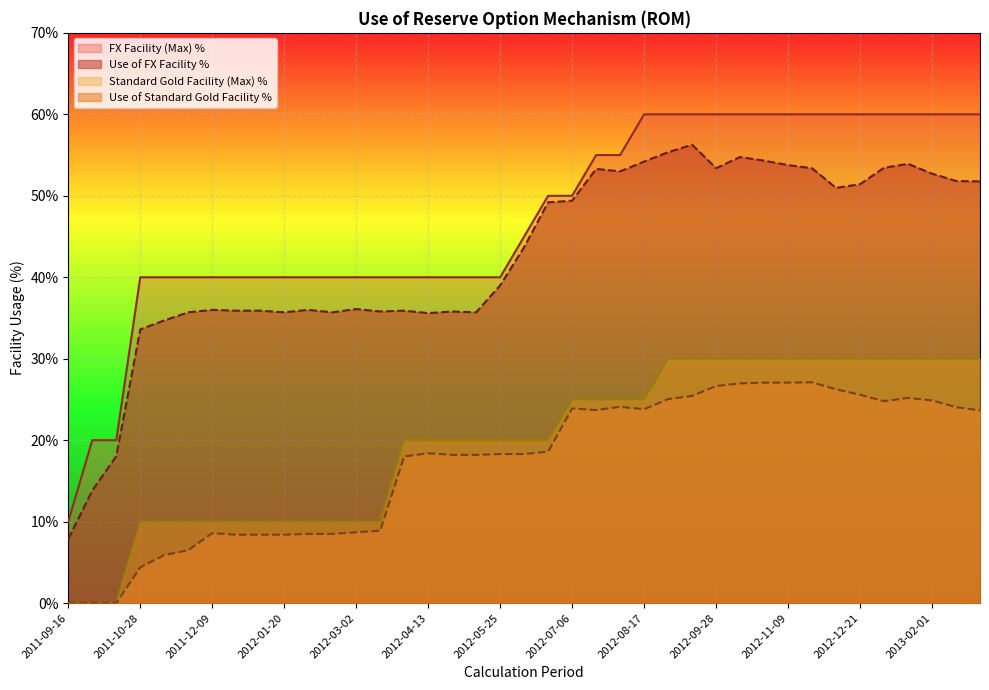

How many data points in Standard Gold Facility (Max) % are less than 20?

14